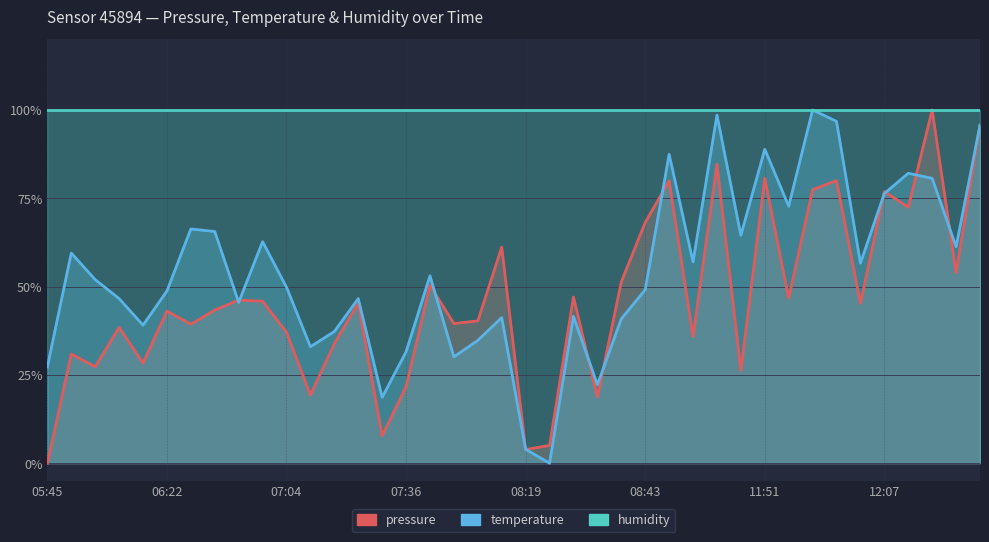

What is the label of the 35th point from the right?

06:22